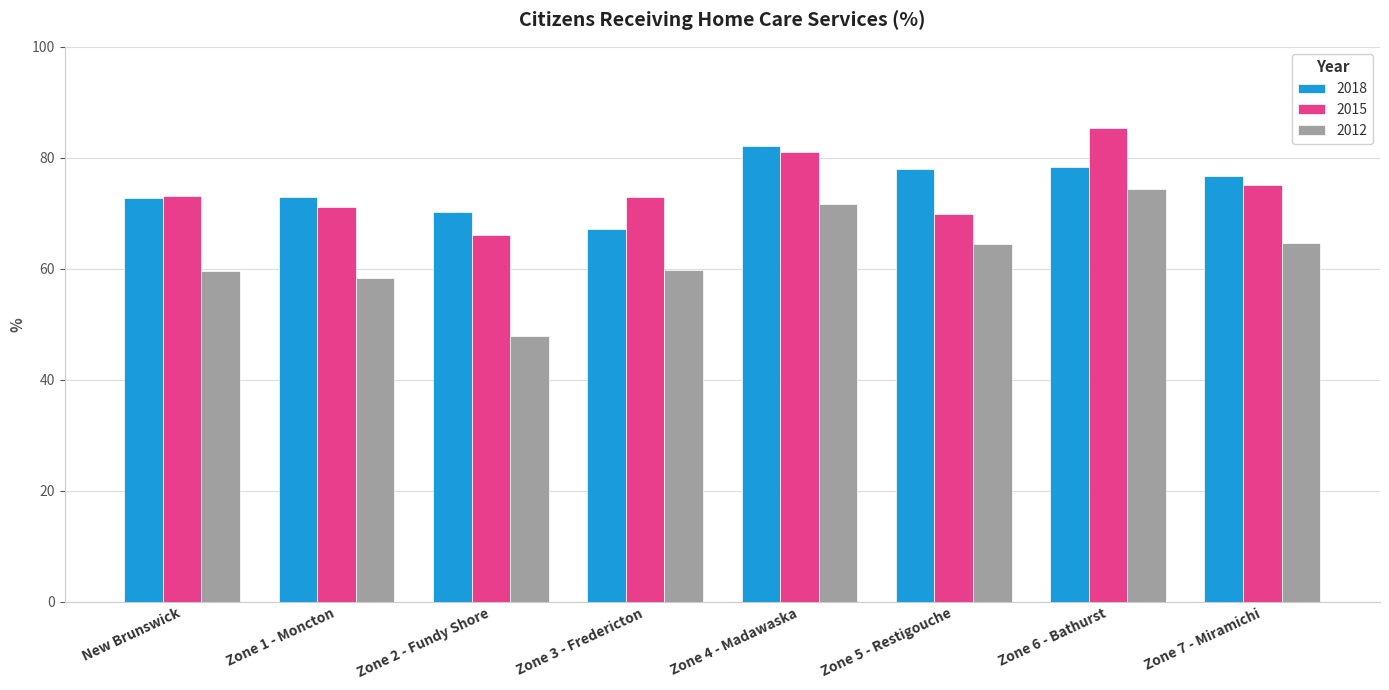

What is the value of the 2012 bar at the 8th from the left?

64.7